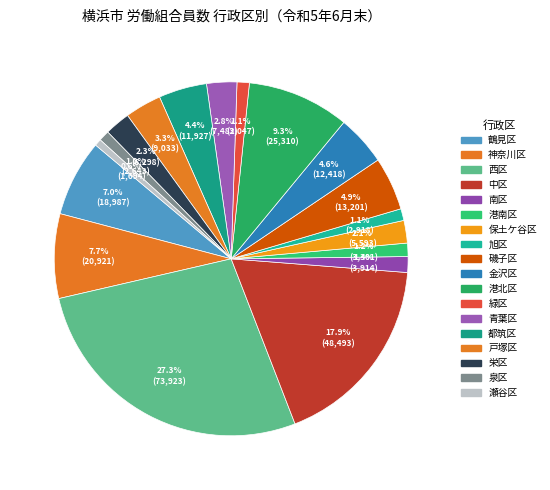

How many slices are in this pie chart?

18